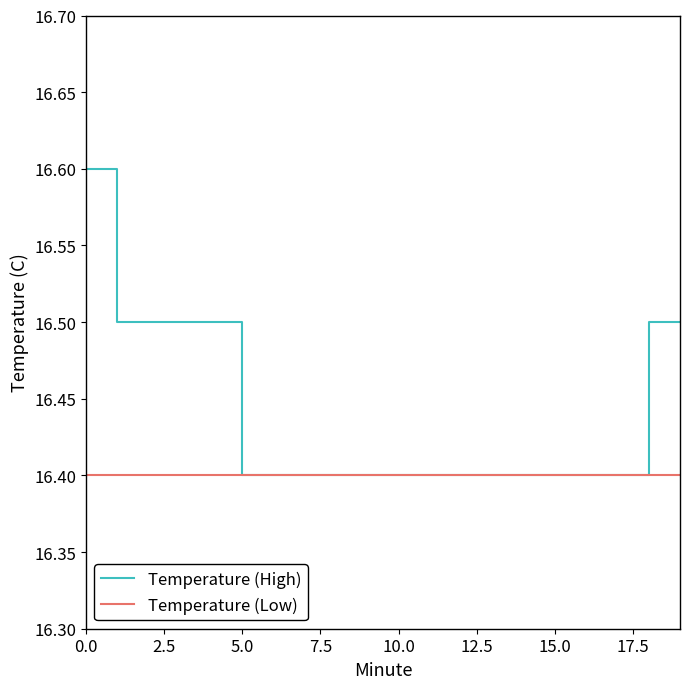

At how many categories does at least one series exceed 16?

20